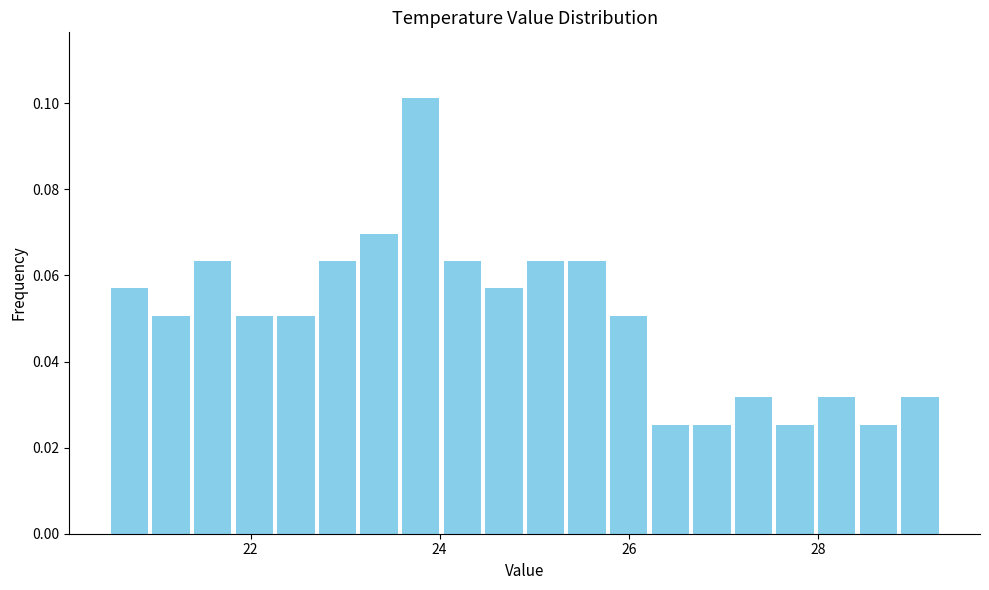

Around what value on the x-axis is the tallest bar? Give the approximate position of its centre, as read against the axis.

23.8